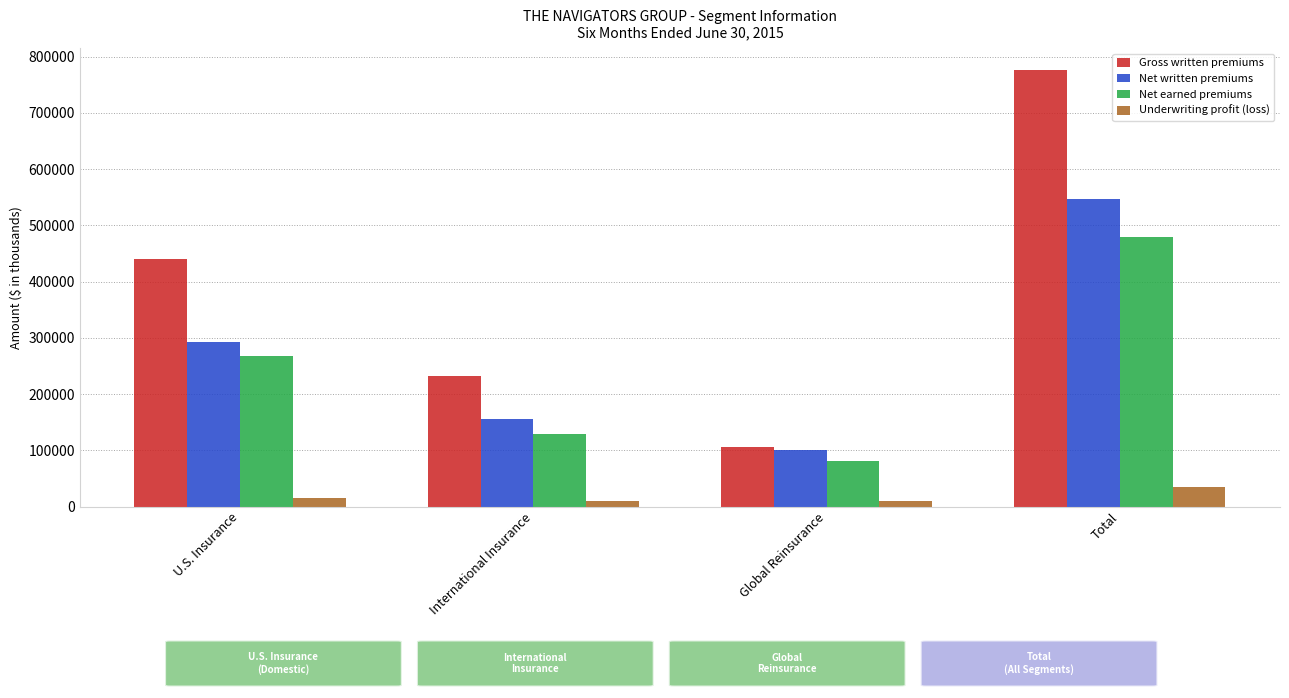

What is the value of the Net written premiums bar at the 3rd from the left?

100159.7